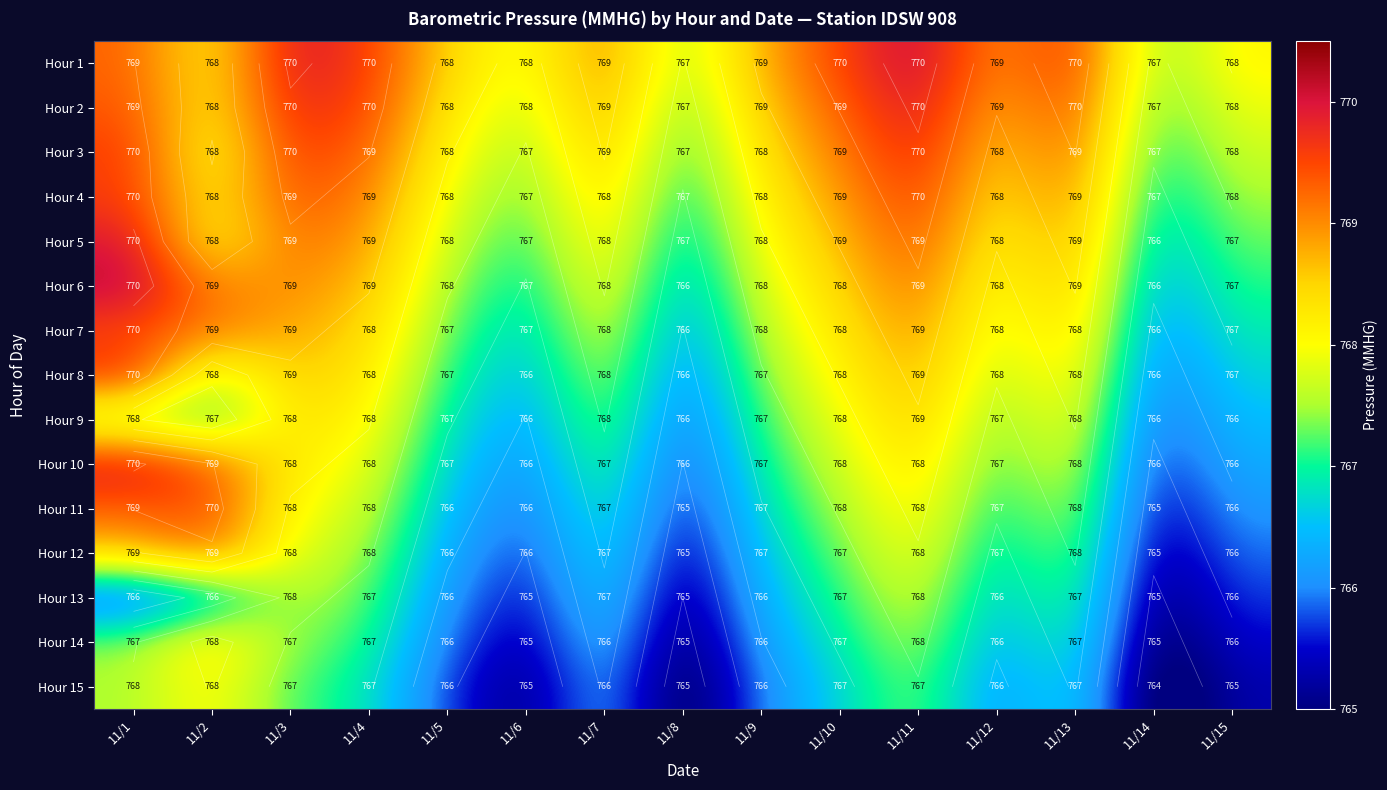

At which label does Hour 5 reach its minimum?

11/14